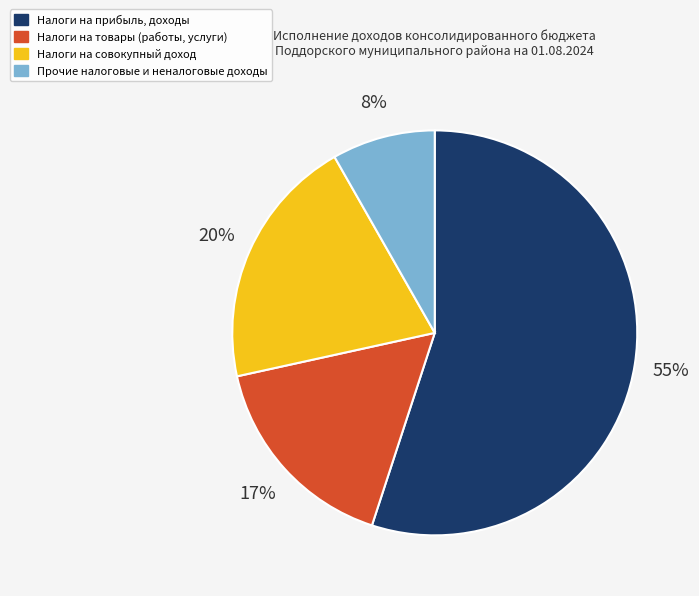

Approximately how many times larger is the value at Налоги на совокупный доход compared to Налоги на товары (работы, услуги)?

1.2